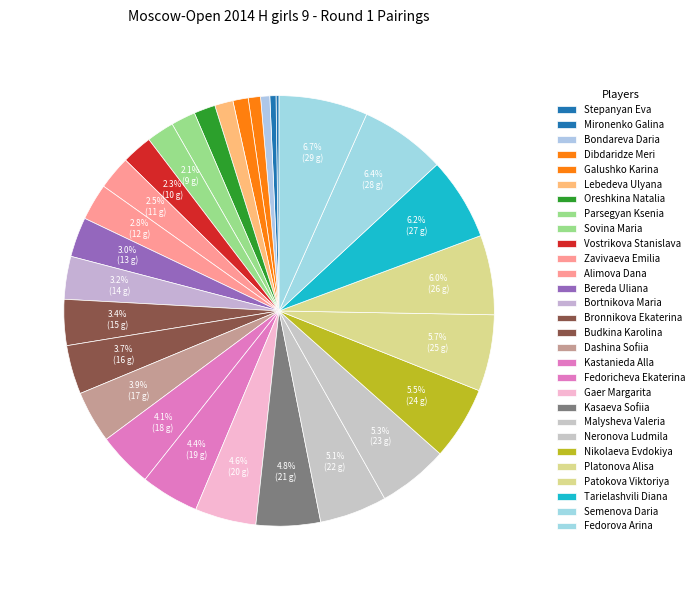

Is Budkina Karolina the majority of the pie?

No